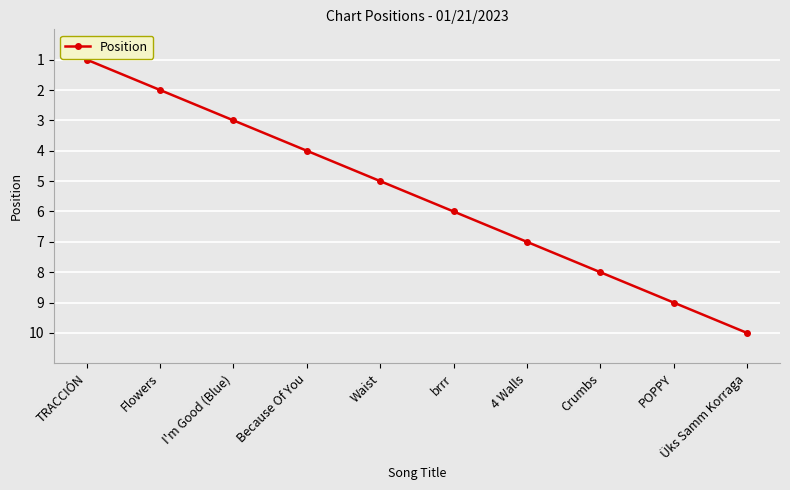

How many categories are shown in the chart?

10